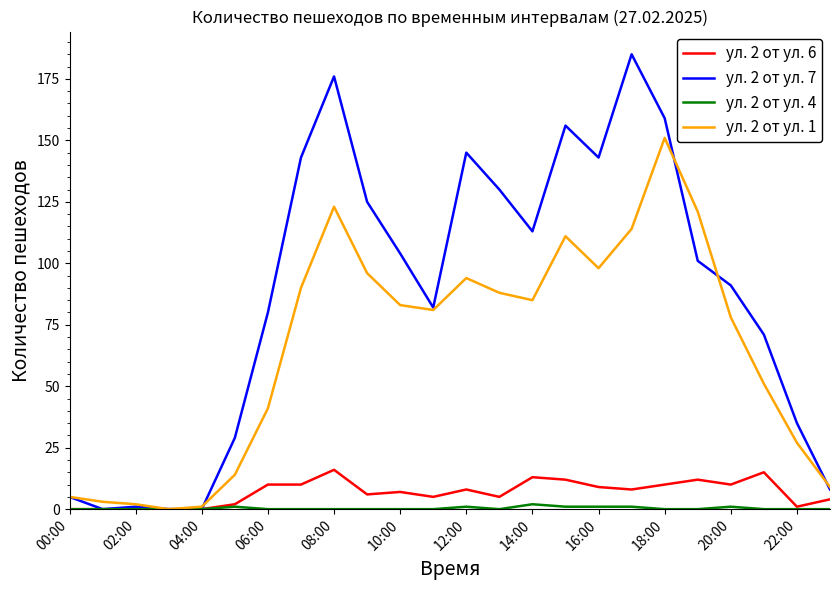

Which series has the largest range (max minus min)?

ул. 2 от ул. 7